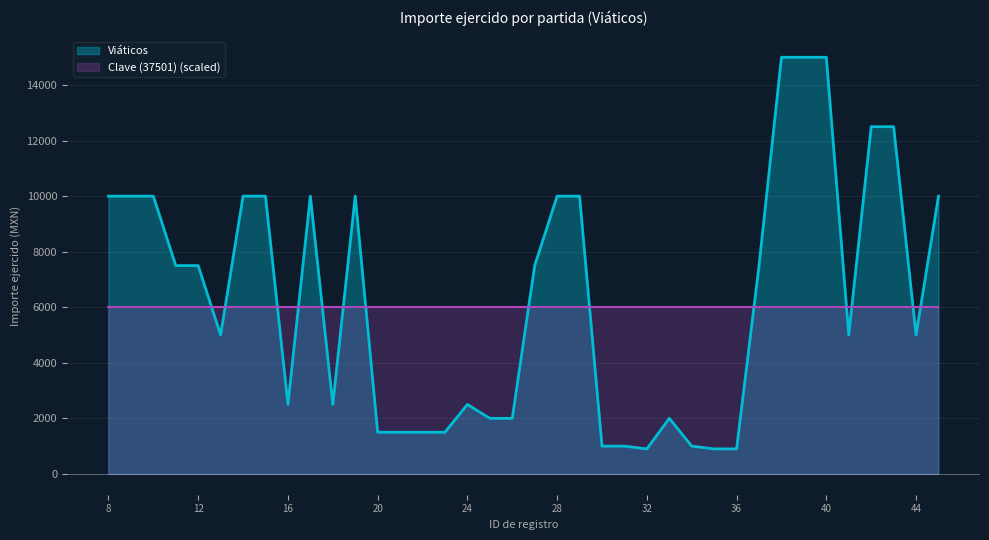

What is the difference between the maximum and minimum values?

14100